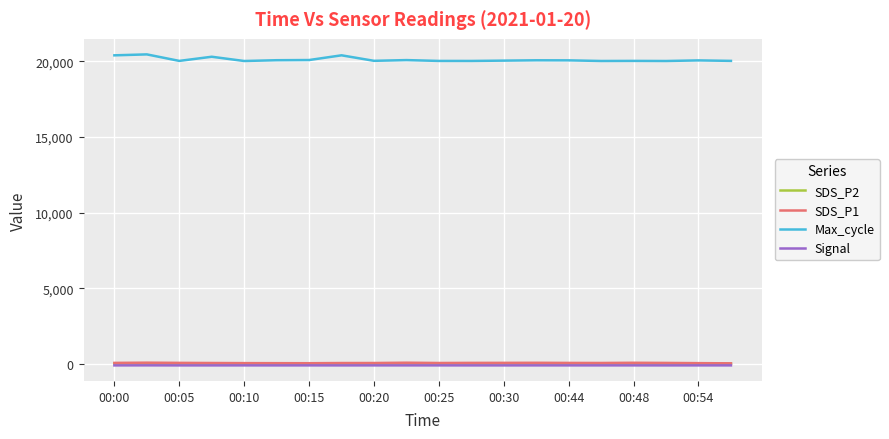

What is the greatest value displayed?

20464.0